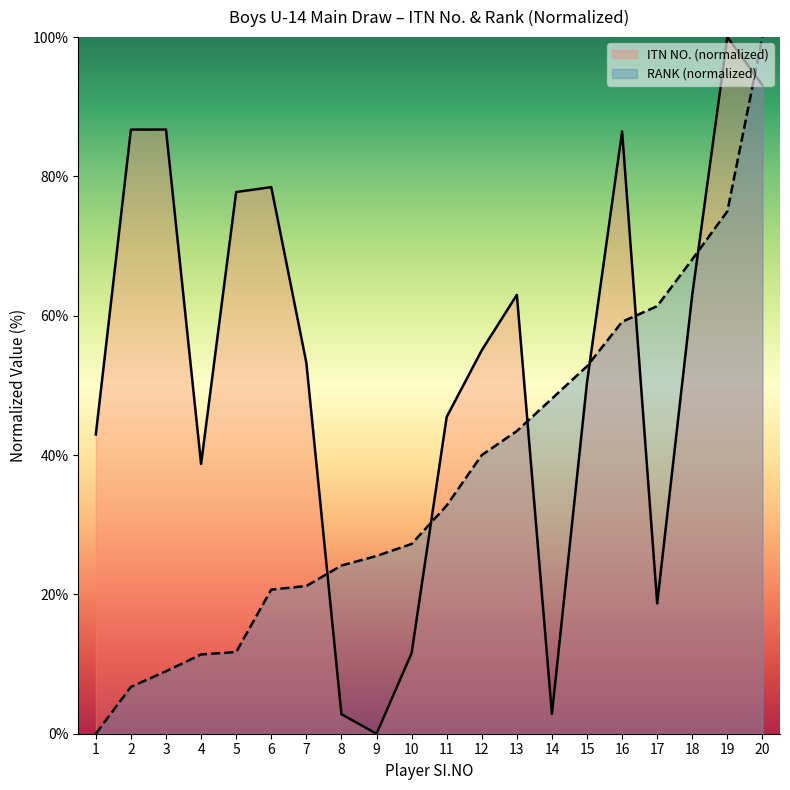

What is the average value of the RANK series?

36.9